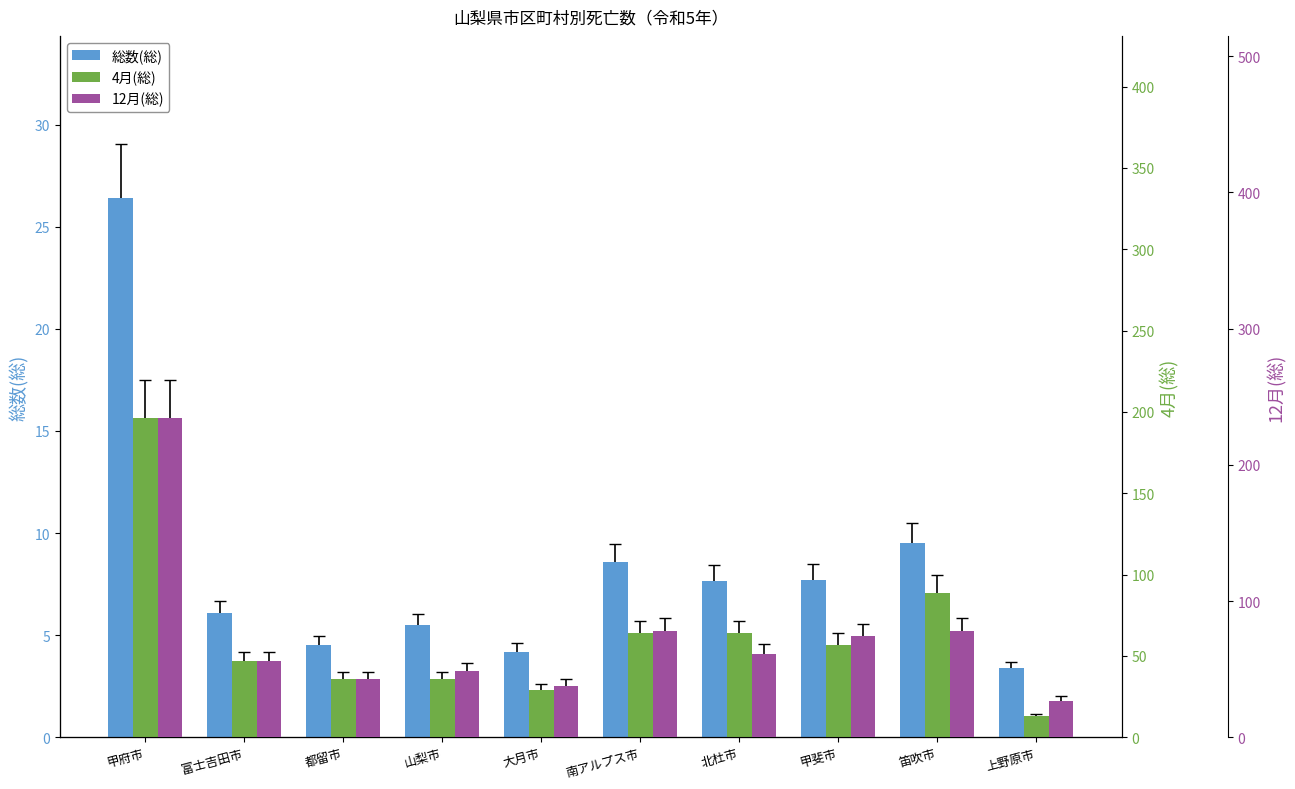

How many data points does each series have?

10